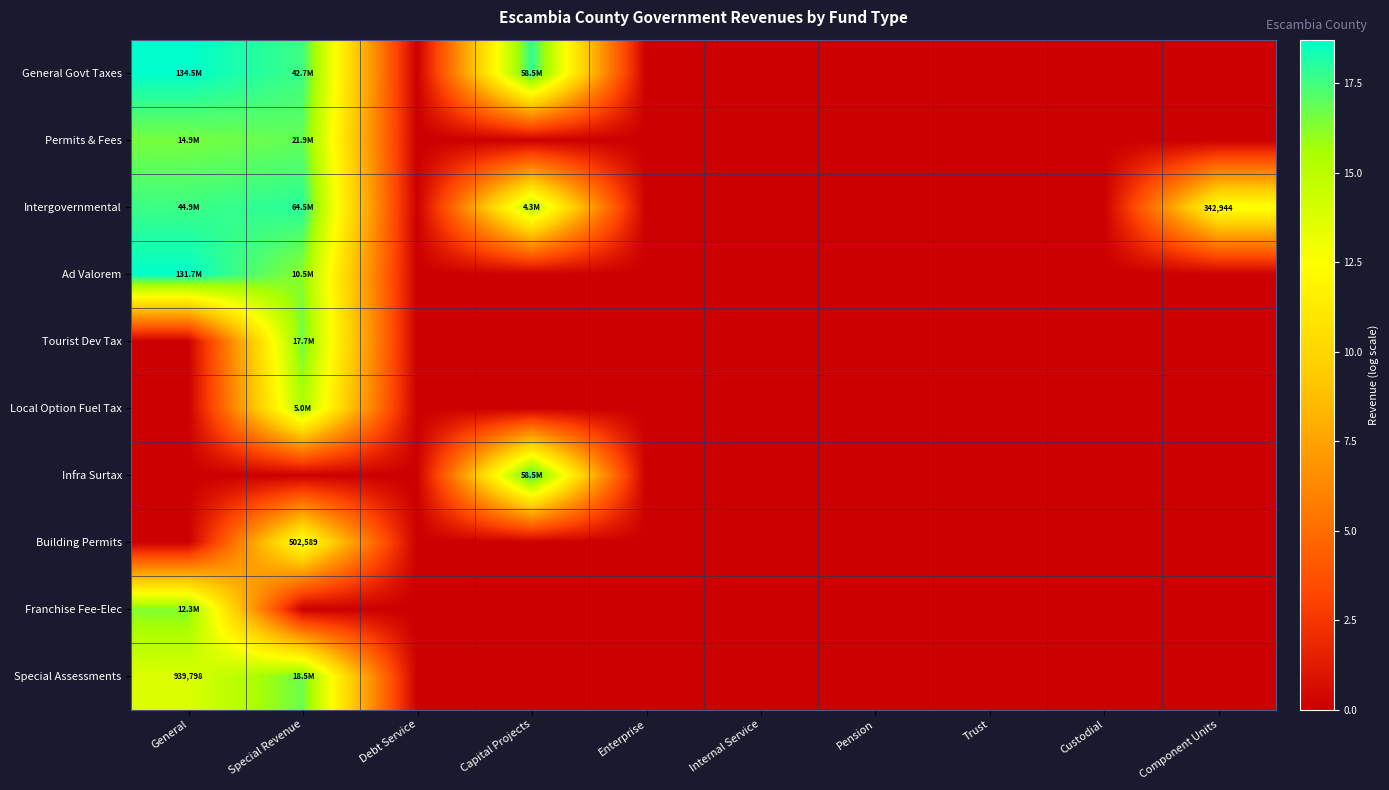

At which category is the sum across all series the highest?

Special Revenue